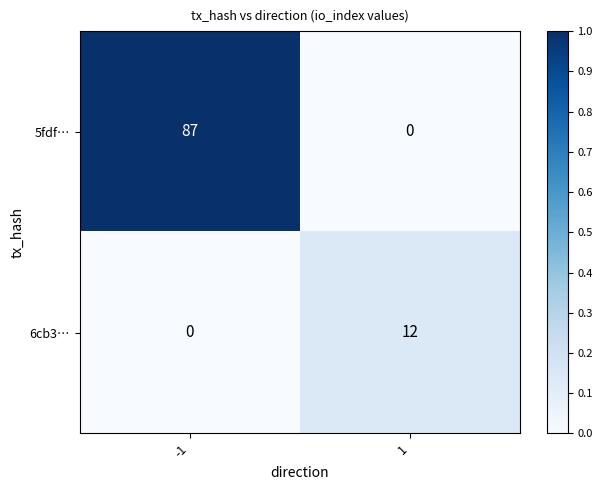

Reading left to right, what are all the values shown in this chart?

5fdf…: -1=87	1=0
6cb3…: -1=0	1=12